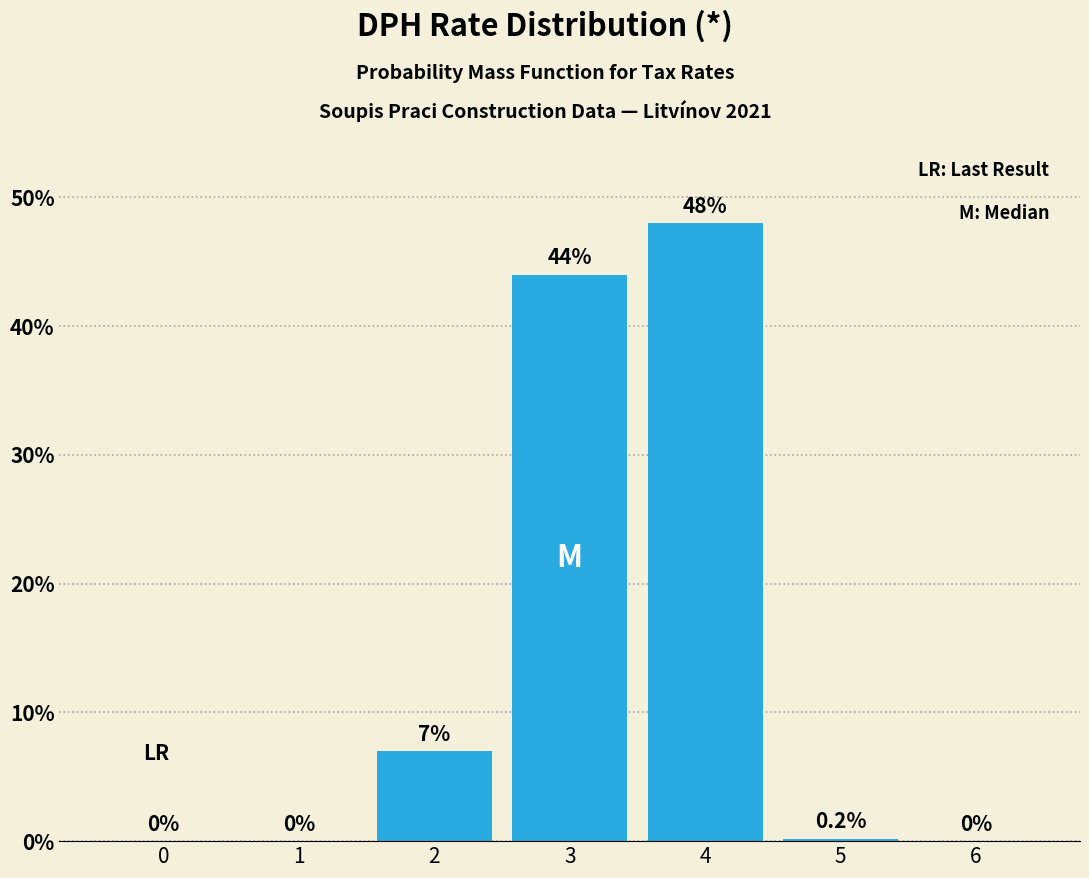

Reading right to left, extract all data points from this chart.

6=0.0	5=0.2	4=48.0	3=44.0	2=7.0	1=0.0	0=0.0